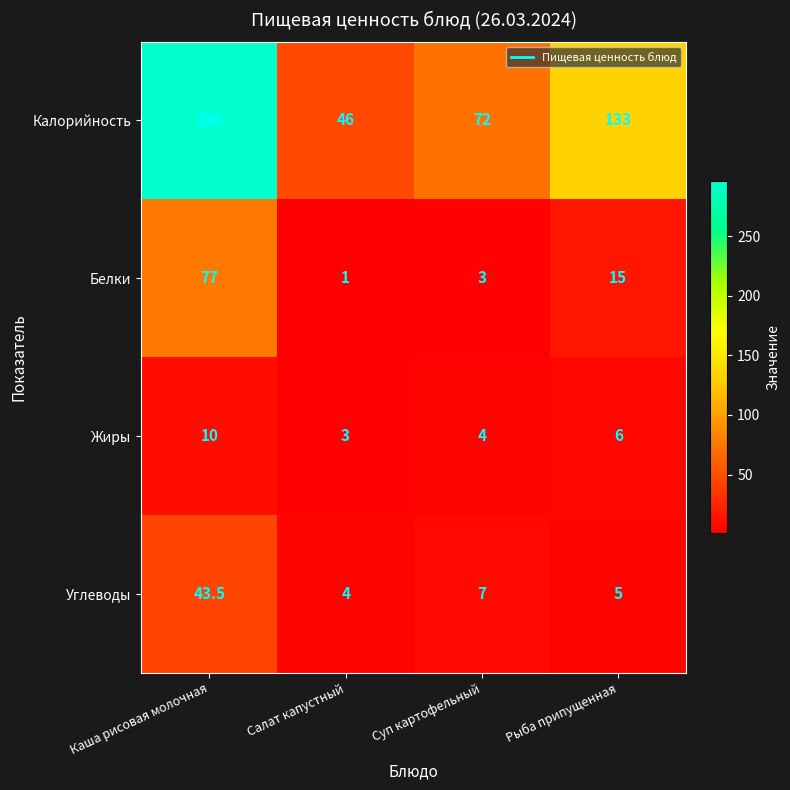

What is the total value across all series at Салат капустный?

54.0